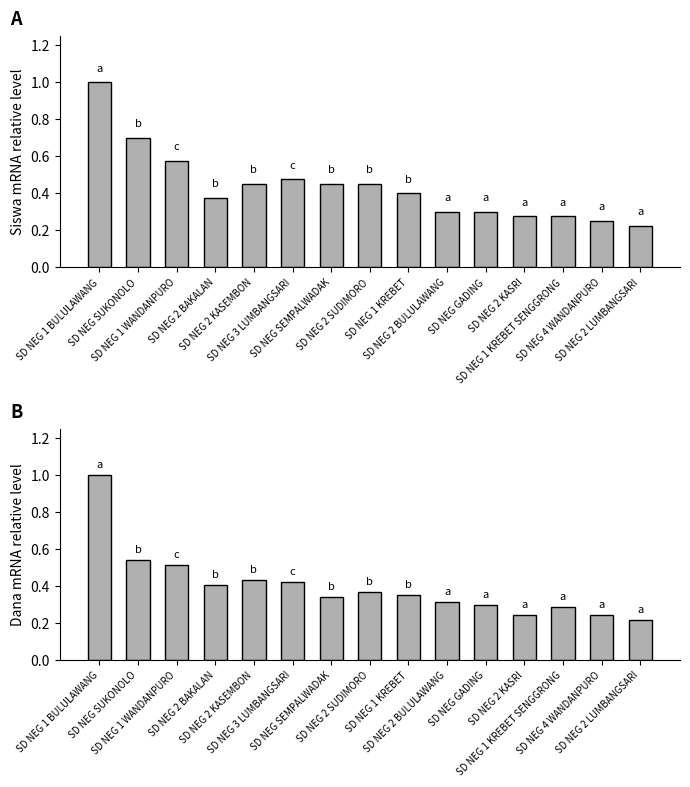

Are the bars horizontal?

No